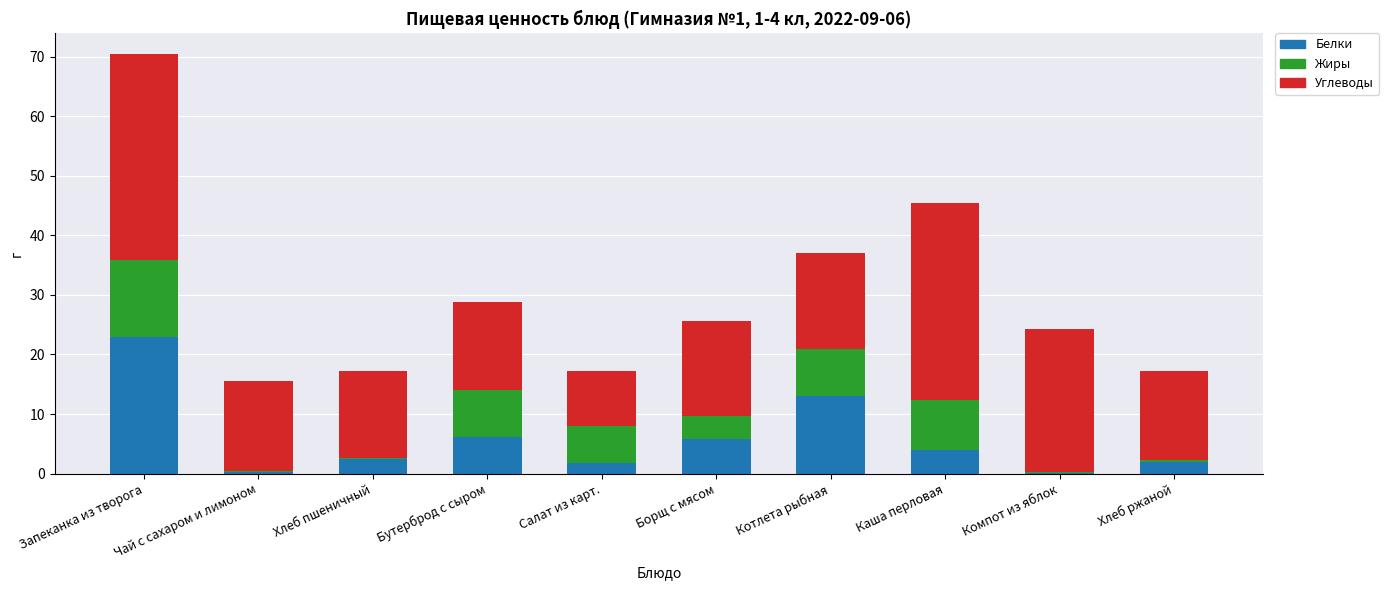

At which label does Белки reach its peak?

Запеканка из творога